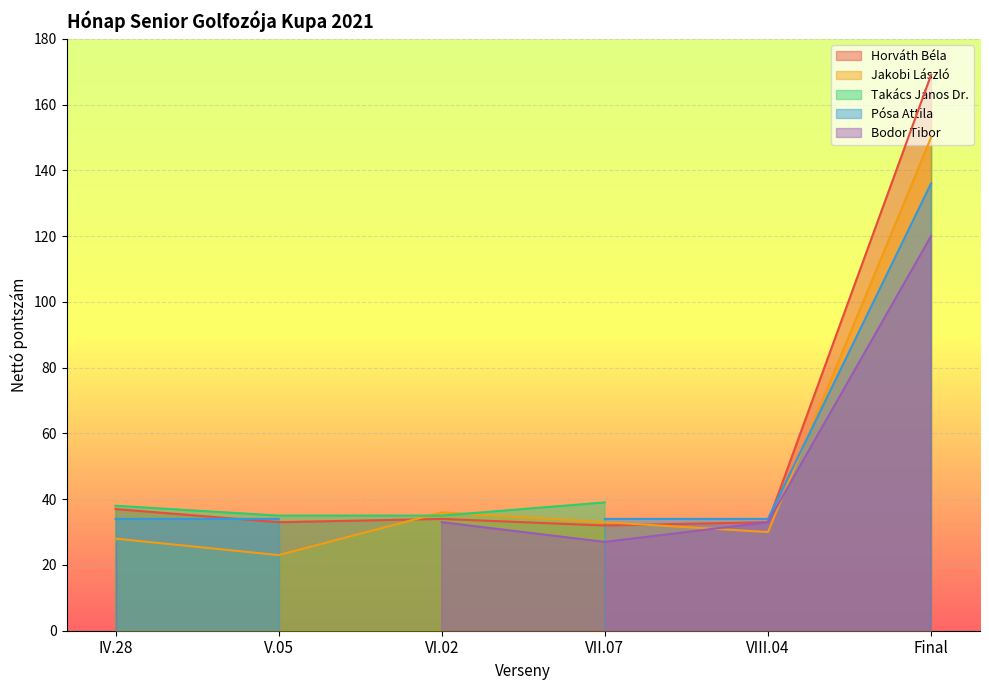

Which category has the highest value in the Horváth Béla series?

Final